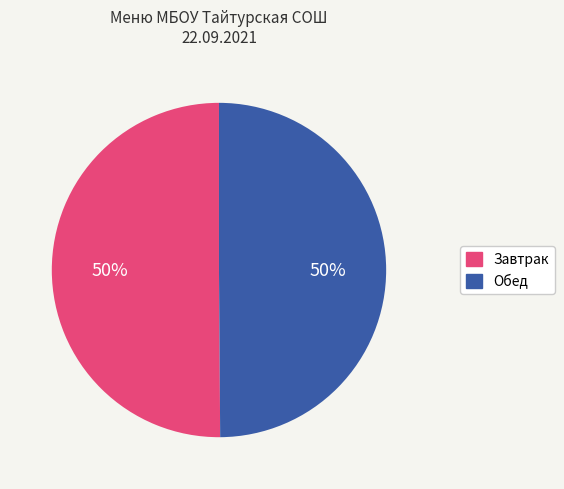

What percentage is the Завтрак slice, to the nearest percent?

50%